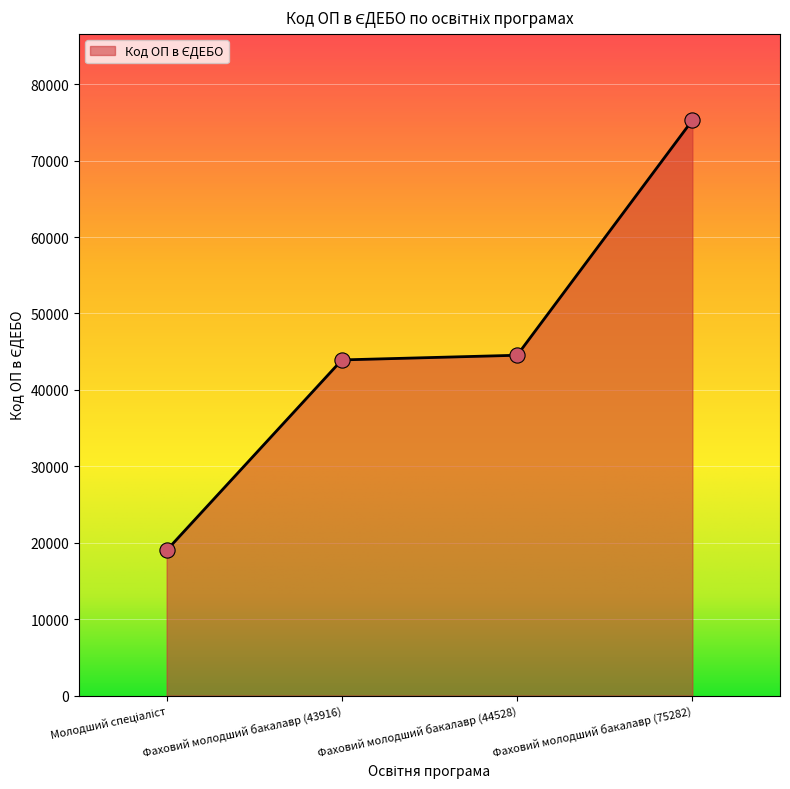

Between Фаховий молодший бакалавр (44528) and Фаховий молодший бакалавр (75282), which is larger?

Фаховий молодший бакалавр (75282)